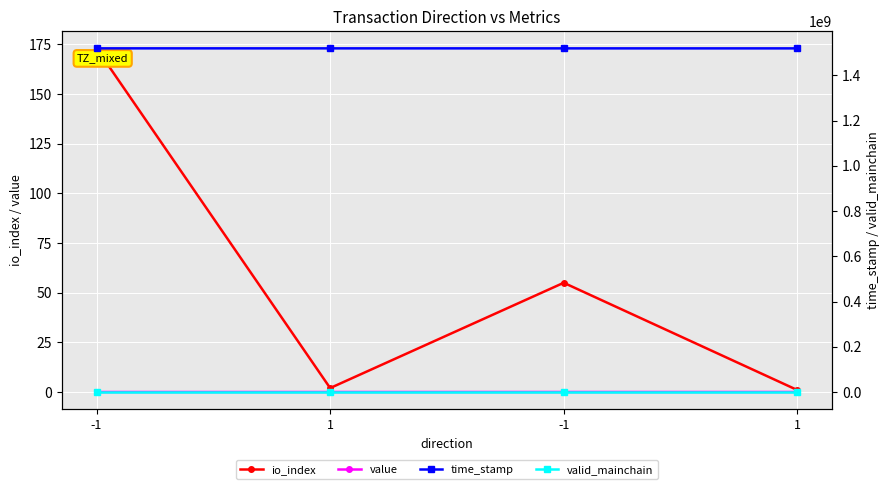

Count the number of categories in the chart.

4